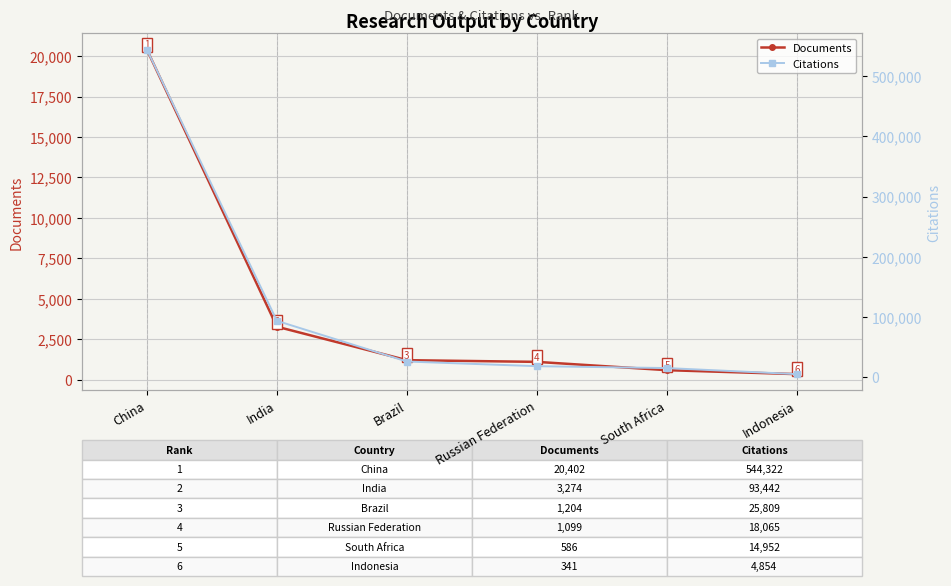

What is the approximate value of Citations at Brazil?

25809